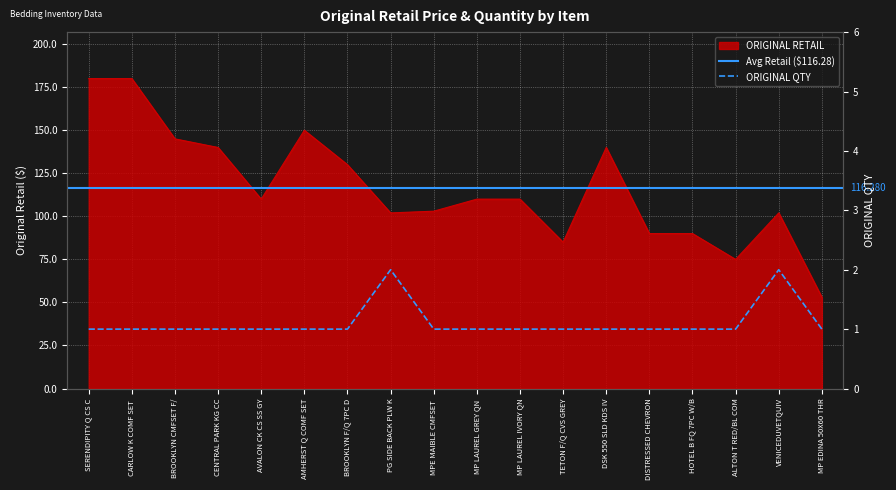

True or false: ORIGINAL RETAIL has a value of 110.0 at MP LAUREL IVORY QN.

True